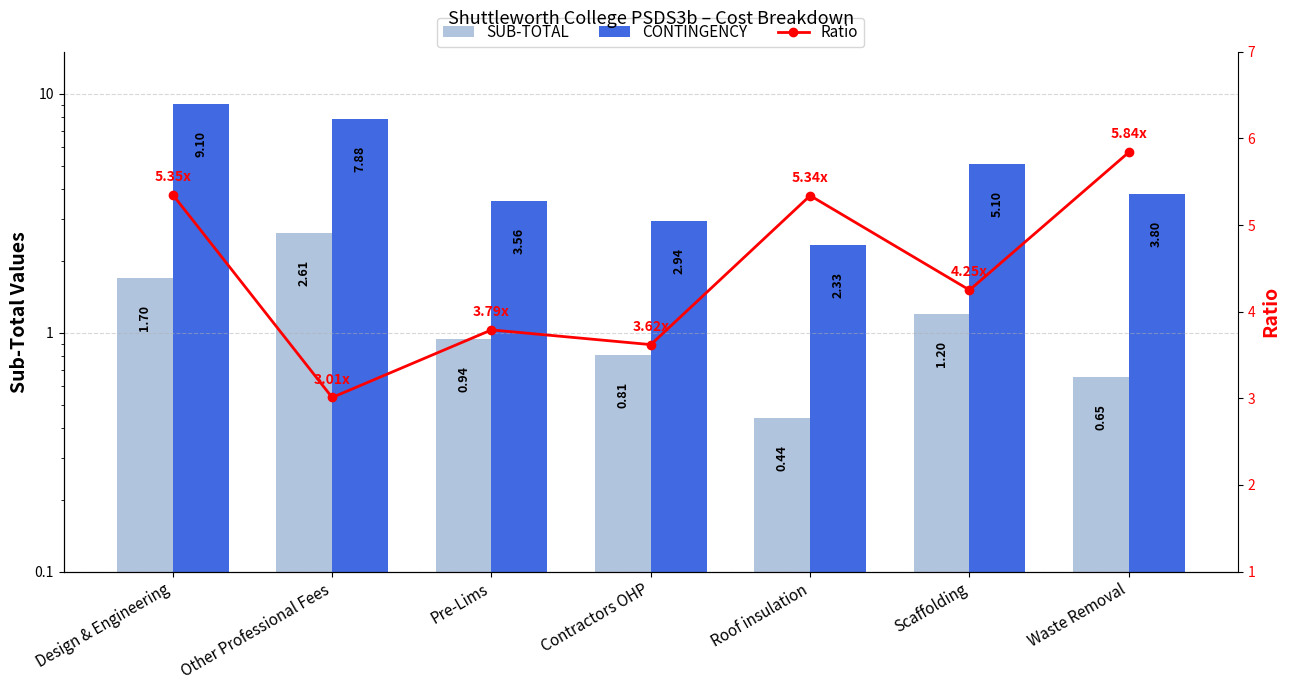

Is the value of SUB-TOTAL at Roof insulation greater than the value of Ratio at Other Professional Fees?

No